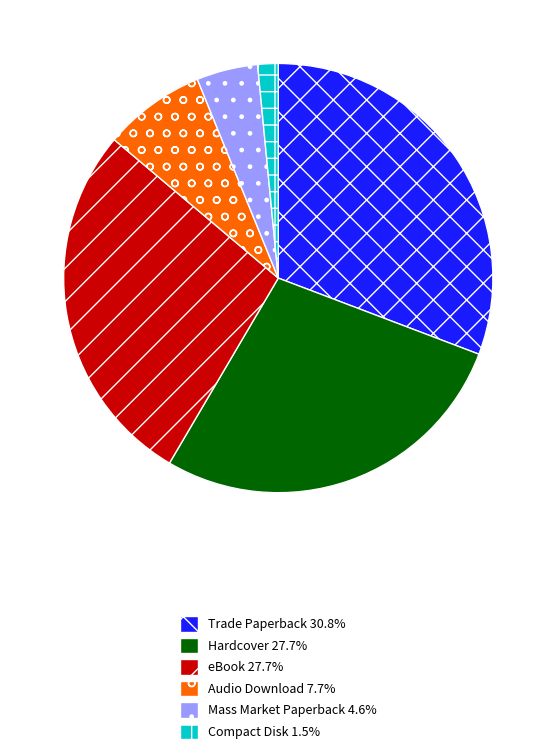

Which has a higher value, eBook or Compact Disk?

eBook